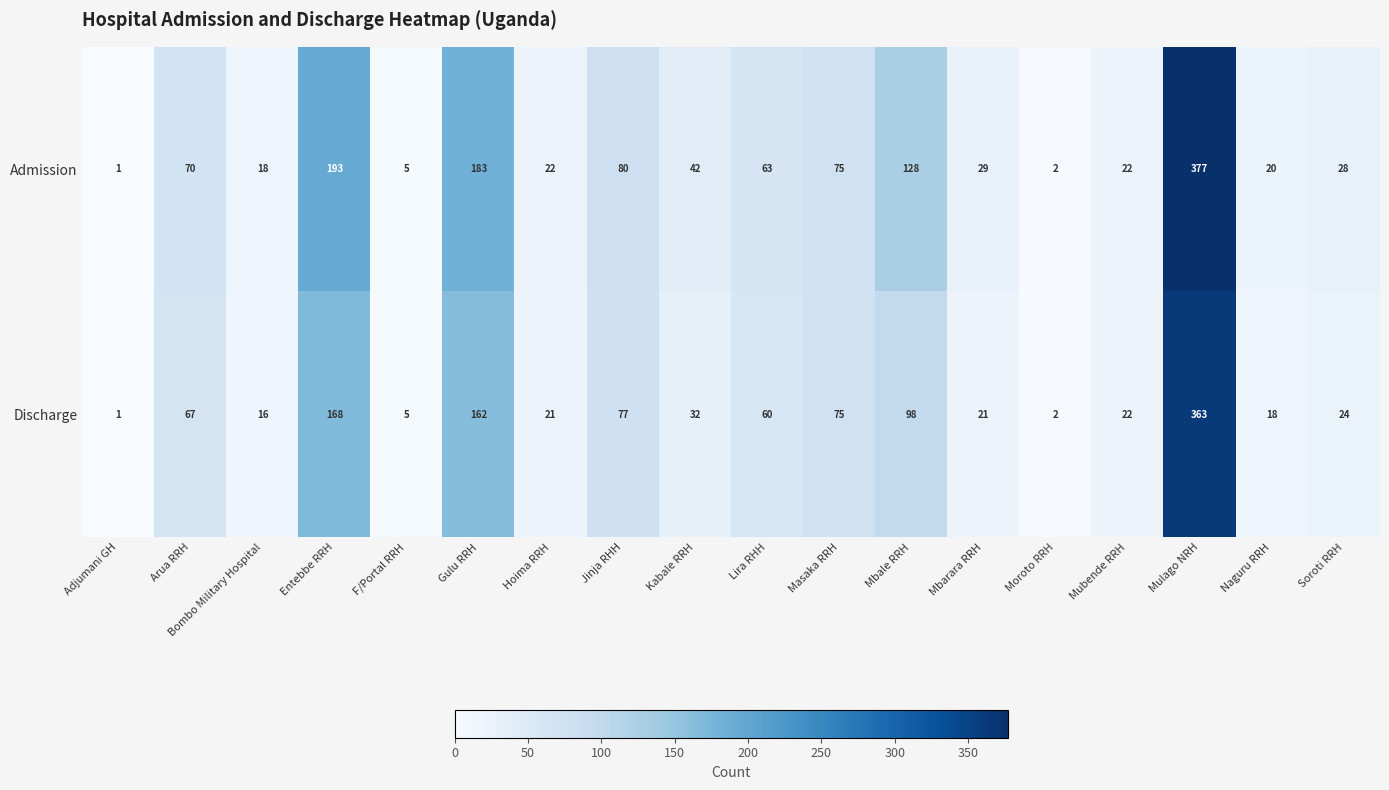

Rank the series at Entebbe RRH from highest to lowest value.

Admission, Discharge